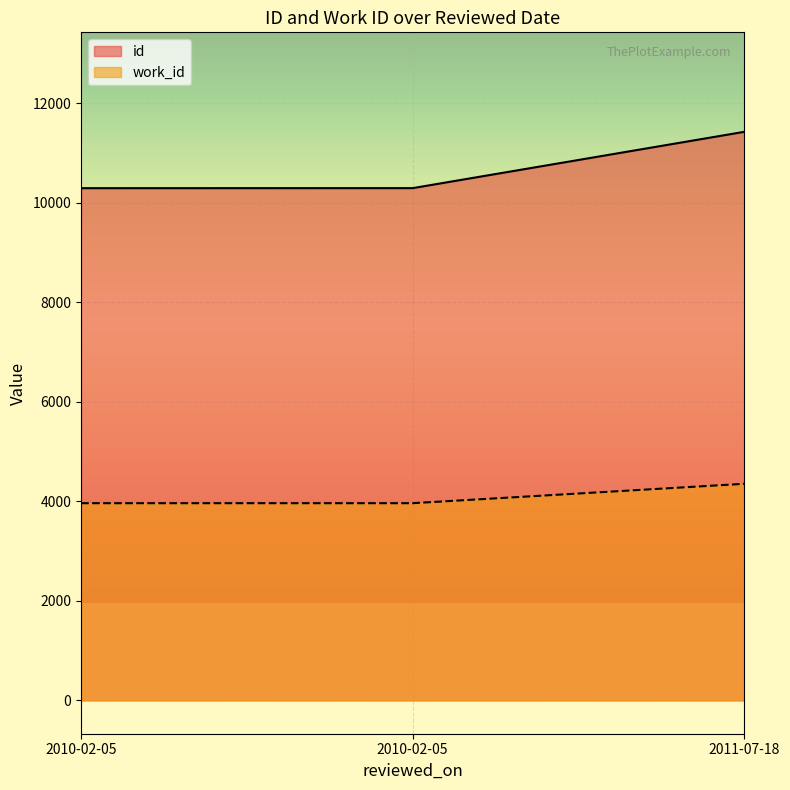

What is the label of the 2nd point from the right?

2010-02-05